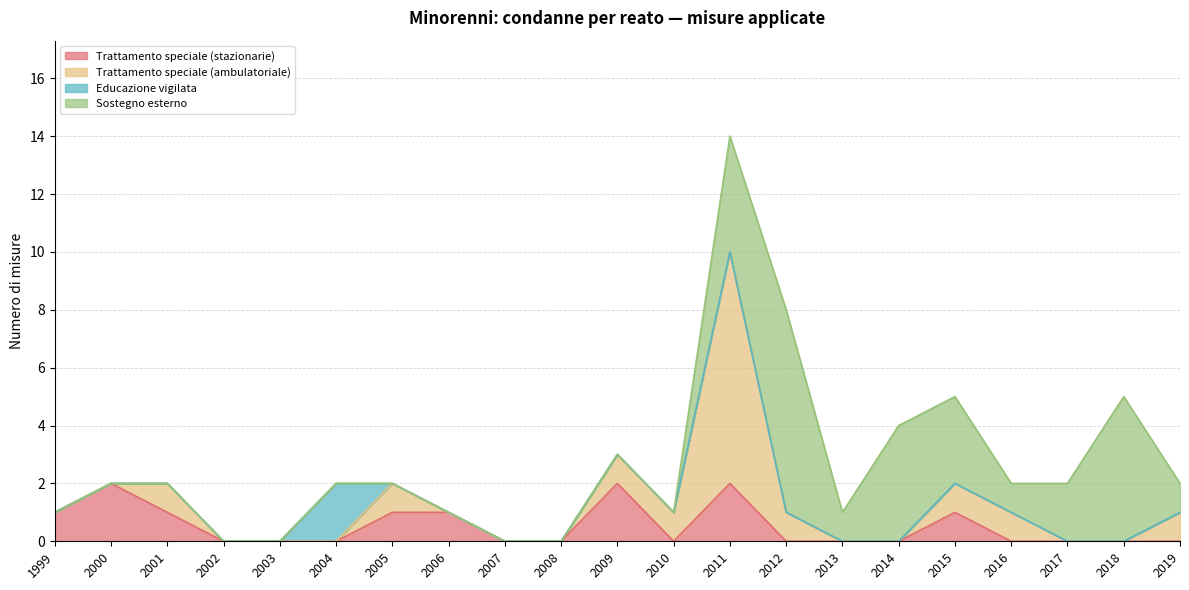

What is the difference between the second highest and minimum values in the Trattamento speciale (ambulatoriale) series?

1